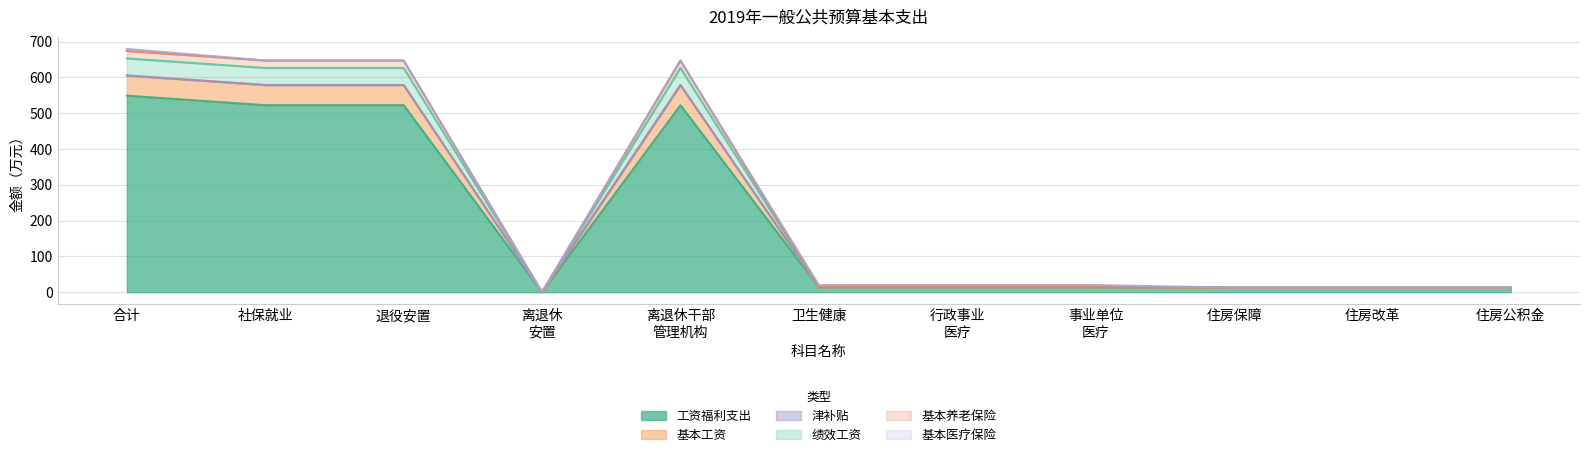

Is the value of 绩效工资 at 行政事业 医疗 greater than the value of 基本养老保险 at 事业单位 医疗?

No